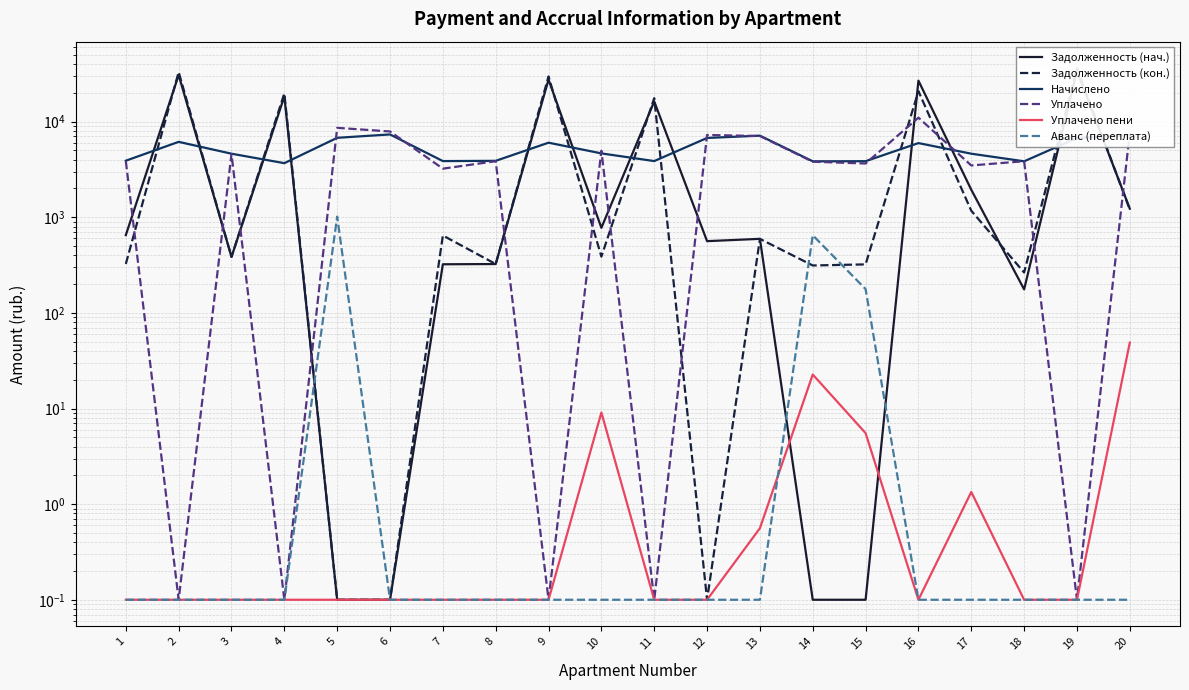

Is the value of Задолженность (нач.) at 6 greater than the value of Уплачено at 7?

No